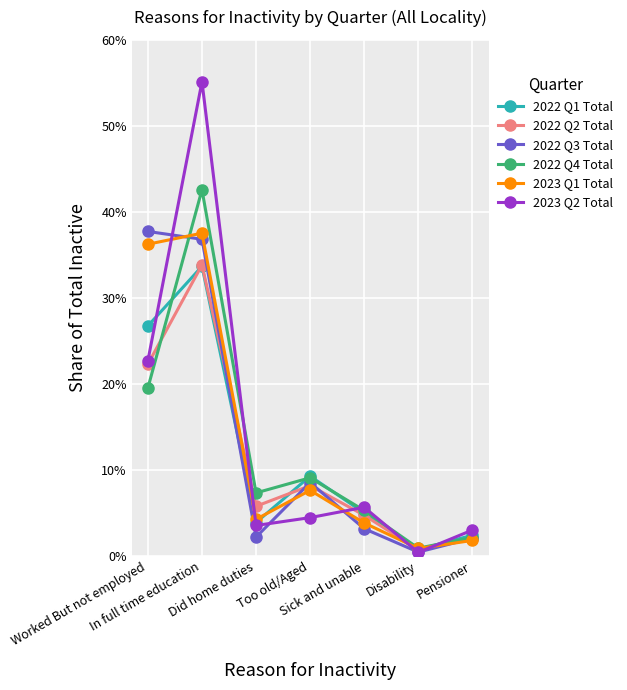

What is the label of the 3rd point from the right?

Sick and unable